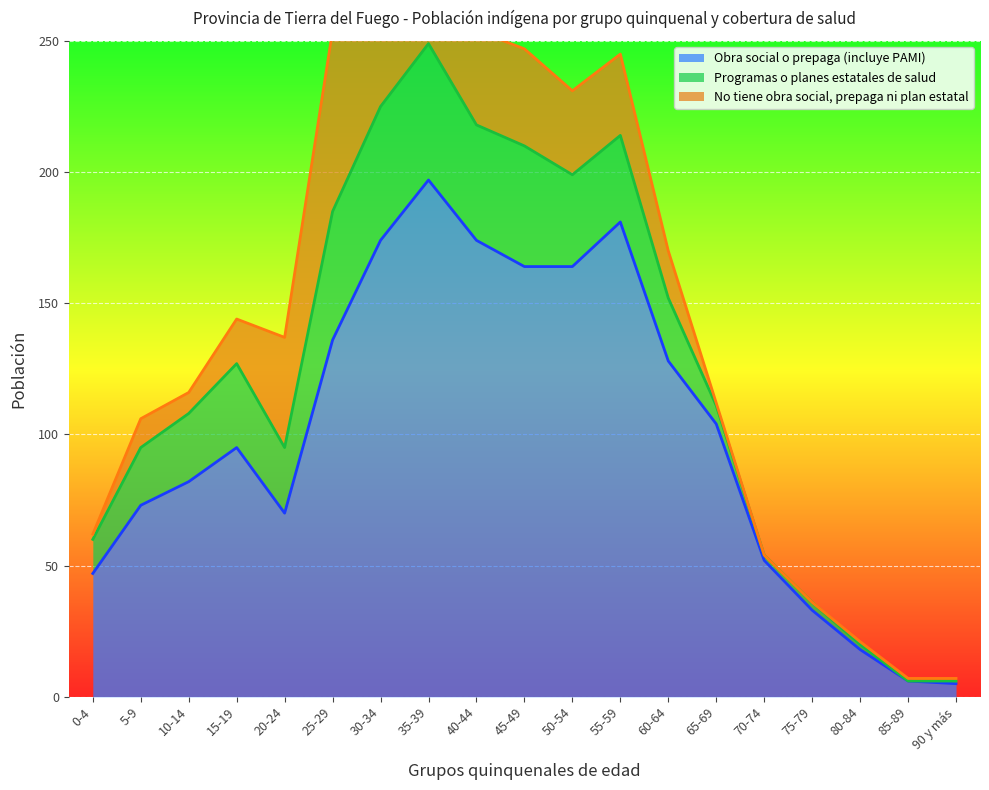

List the series in order of their peak value, highest first.

Obra social o prepaga (incluye PAMI), No tiene obra social, prepaga ni plan estatal, Programas o planes estatales de salud